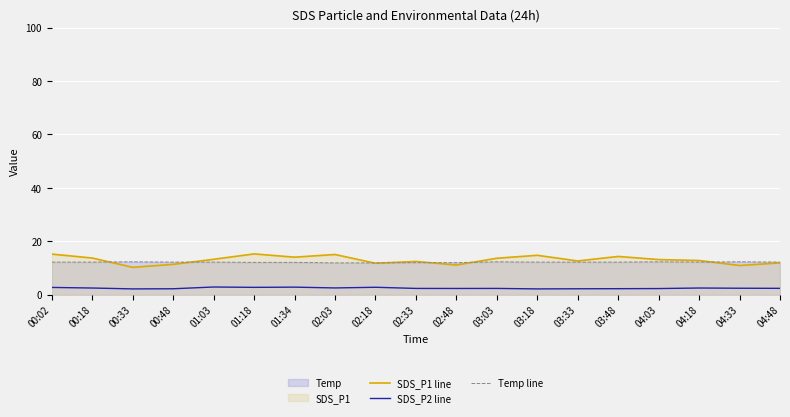

What is the difference between the second highest and second lowest values in the SDS_P1 line series?

4.3